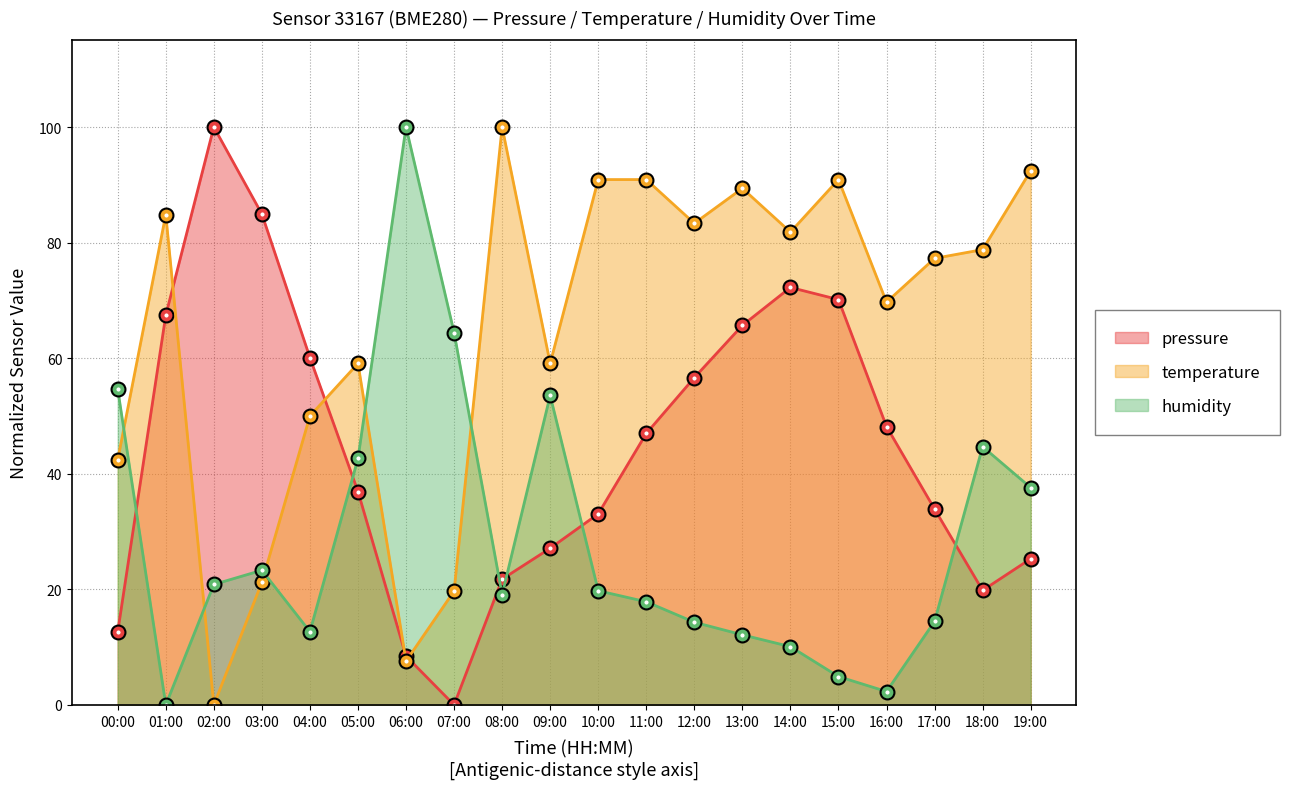

Which series has the largest total across all categories?

temperature